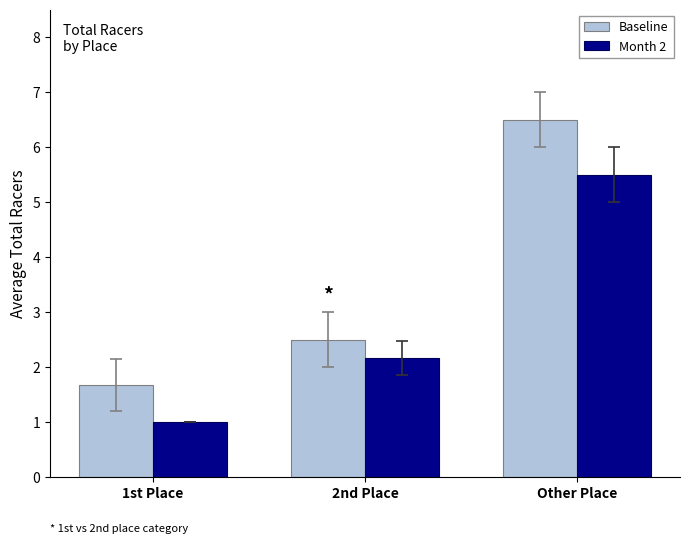

What is the value of the Month 2 bar at the 3rd from the left?

5.5